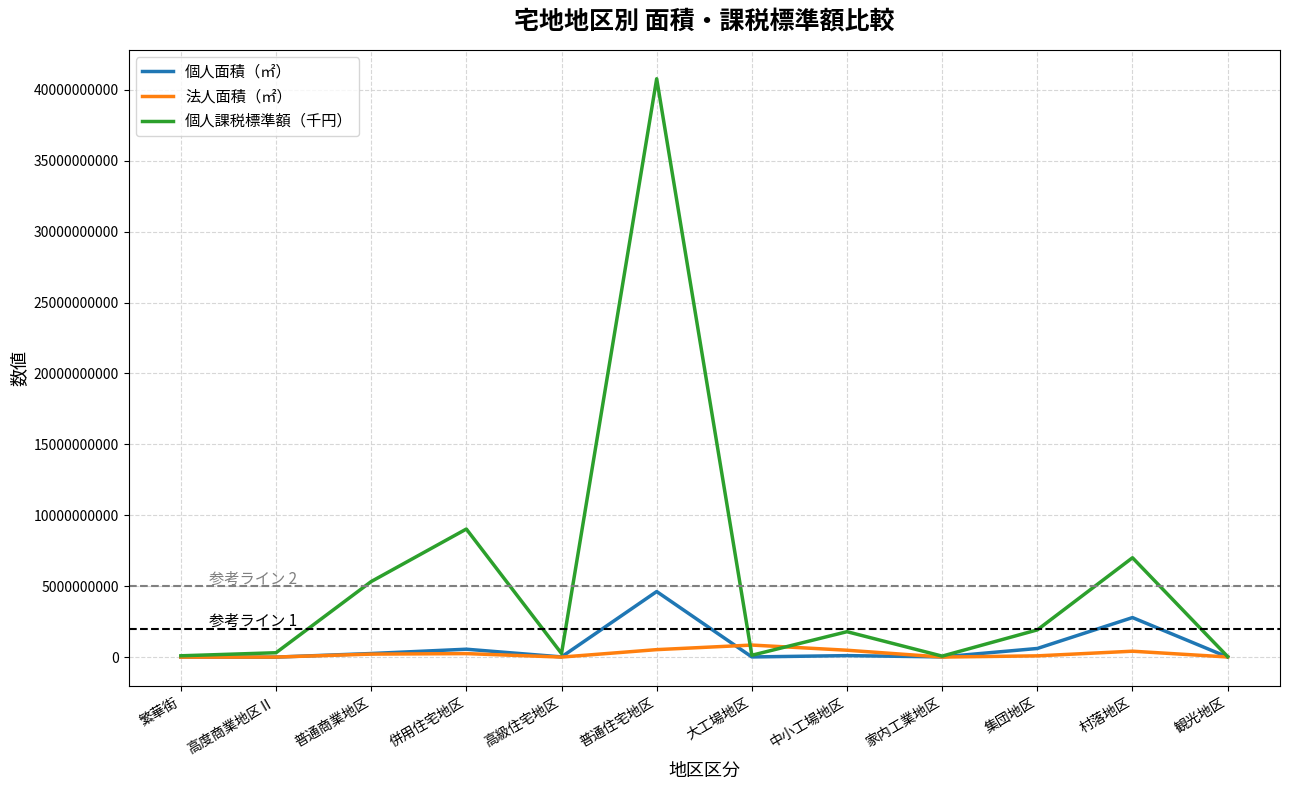

Rank the series by their maximum value, from lowest to highest.

法人面積（㎡）, 個人面積（㎡）, 個人課税標準額（千円）